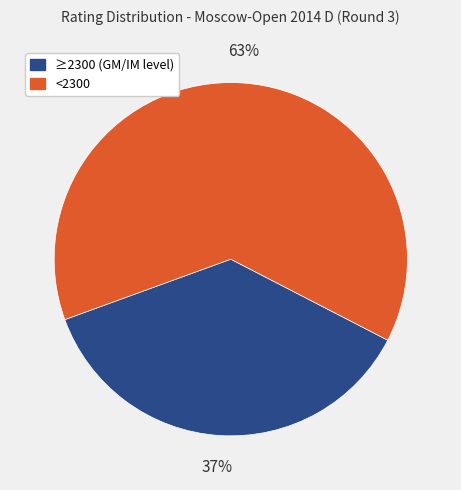

Does any single category account for the majority?

Yes